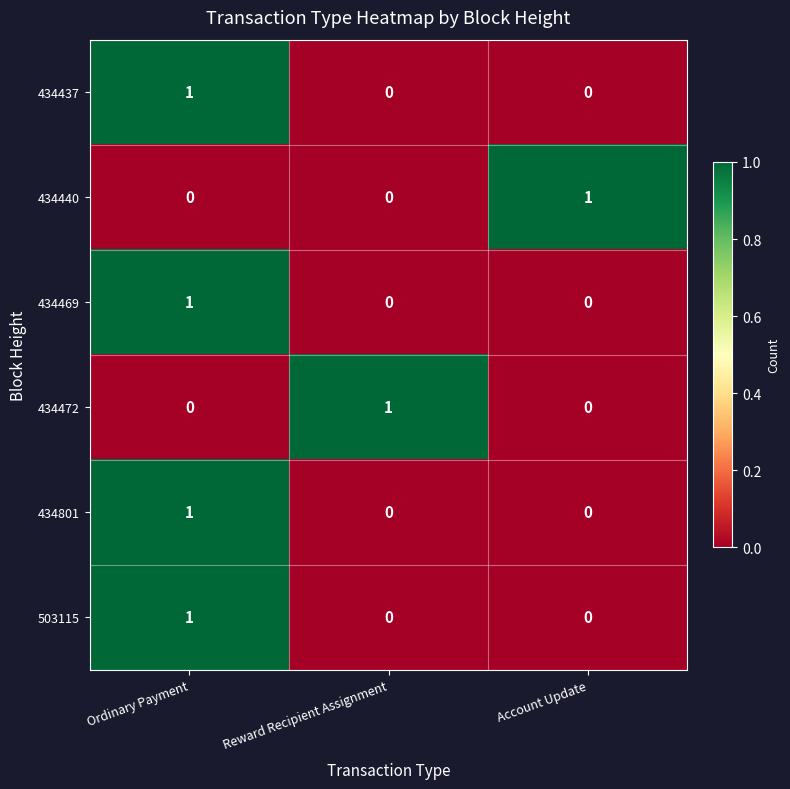

Reading left to right, extract all data points from this chart.

434437: 1	0	0
434440: 0	0	1
434469: 1	0	0
434472: 0	1	0
434801: 1	0	0
503115: 1	0	0